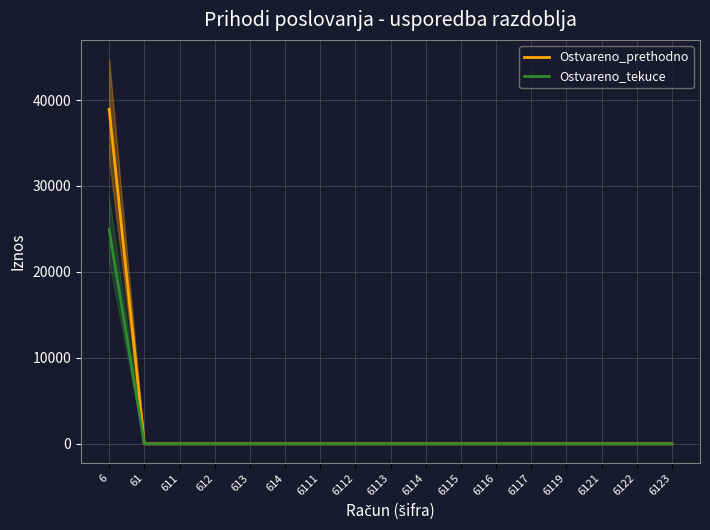

Does the chart display data point markers on the line(s)?

No